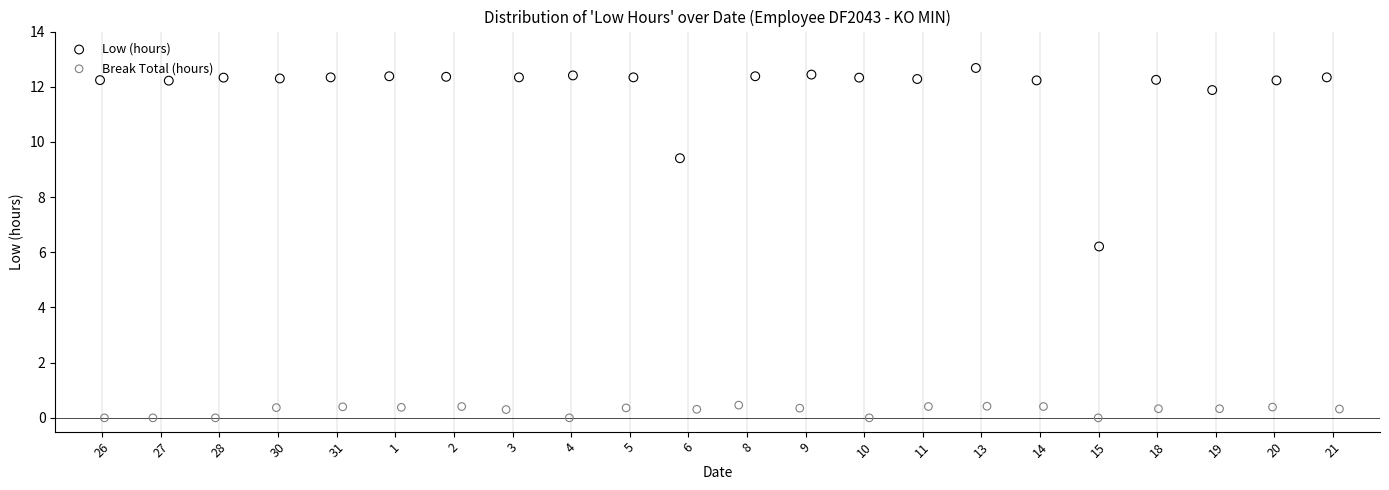

Which series reaches the minimum Y coordinate?

Break Total (hours)